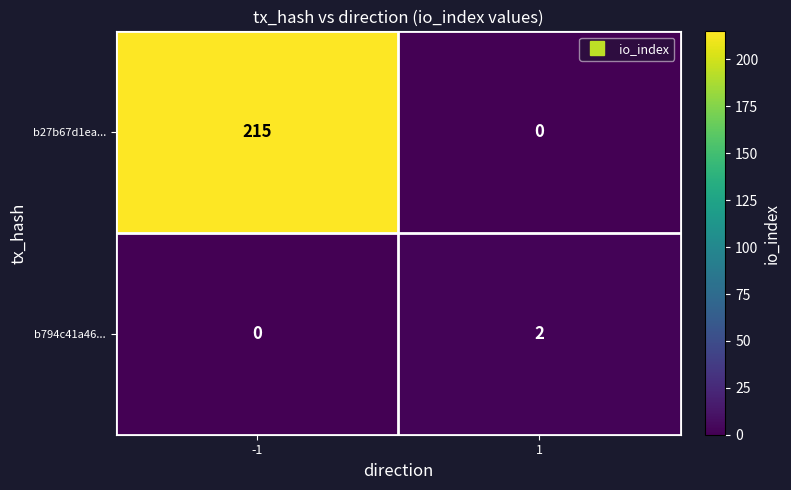

At how many categories does at least one series exceed 26?

1